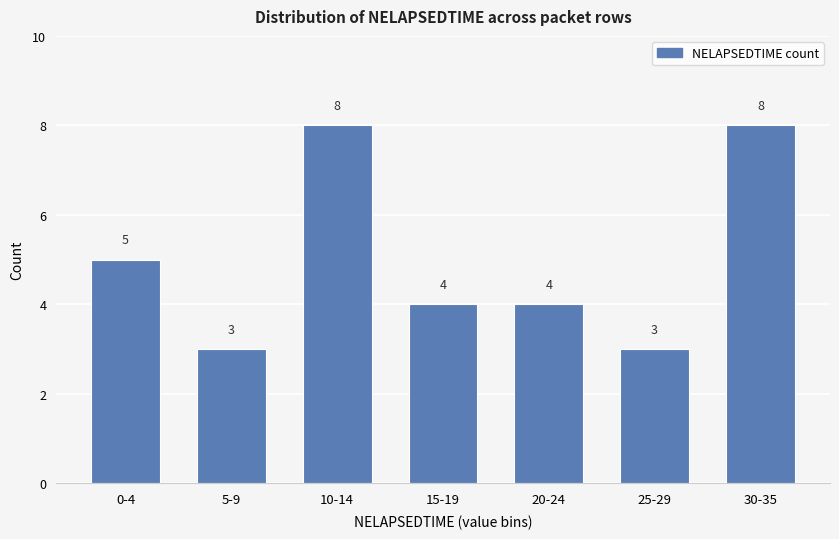

Is it true that the value at 30-35 is 4?

False